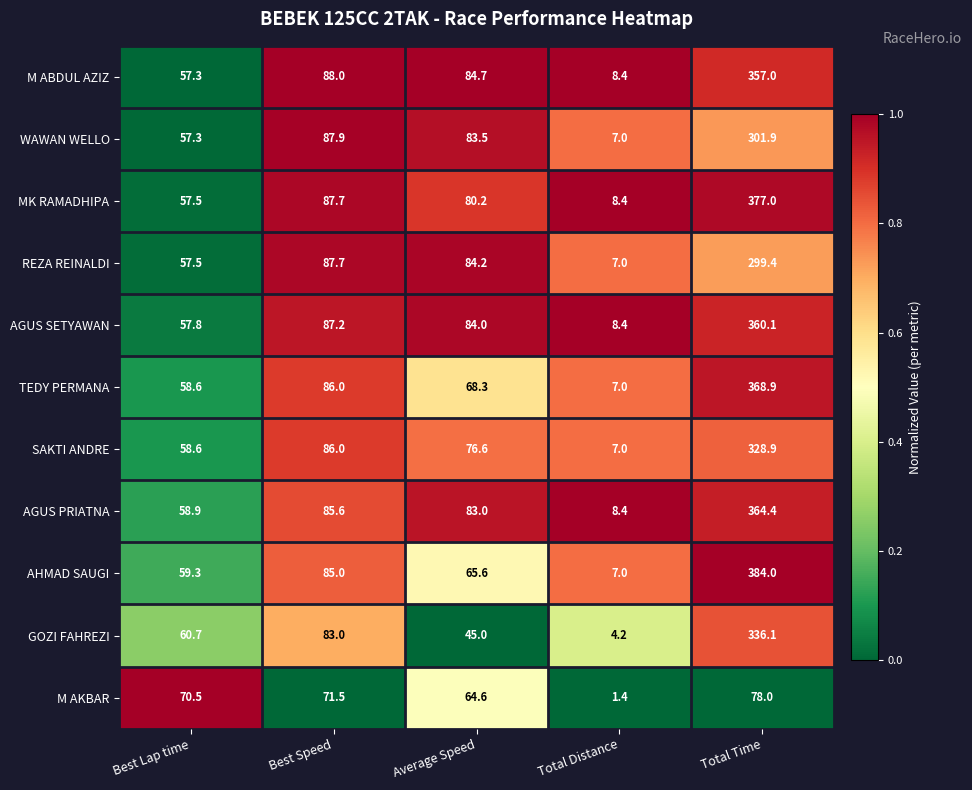

Which series has the largest total across all categories?

MK RAMADHIPA